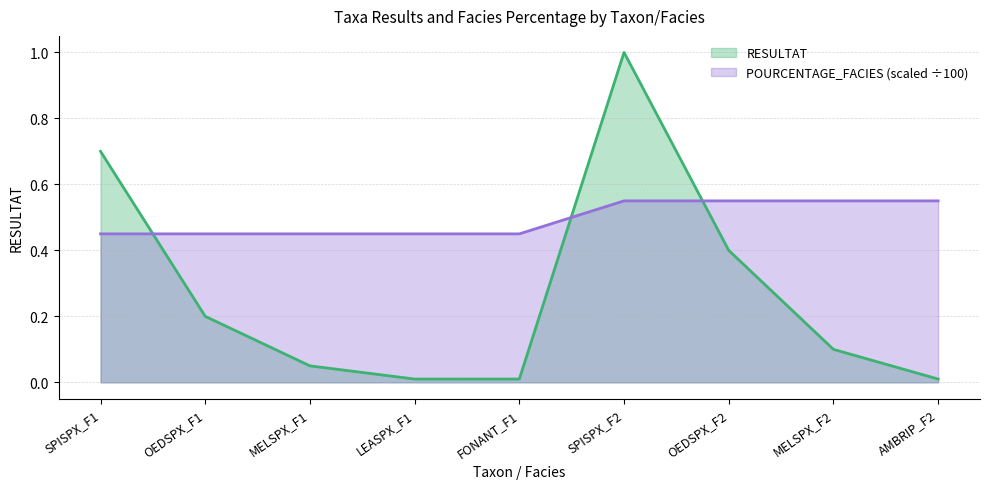

Which series has the largest total across all categories?

POURCENTAGE_FACIES (scaled ÷100)